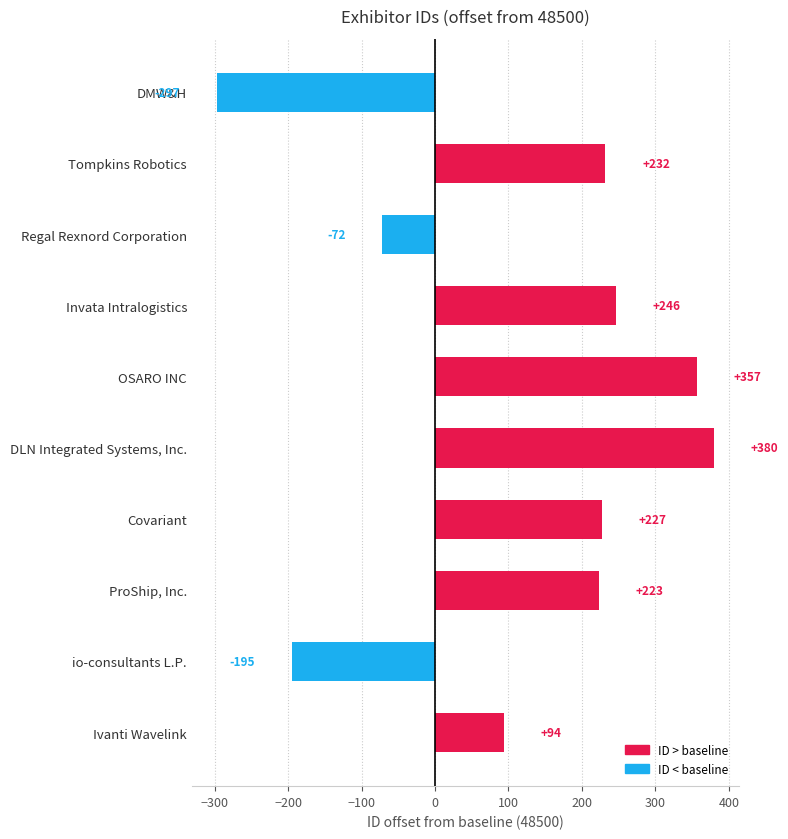

How many values are above zero?

7